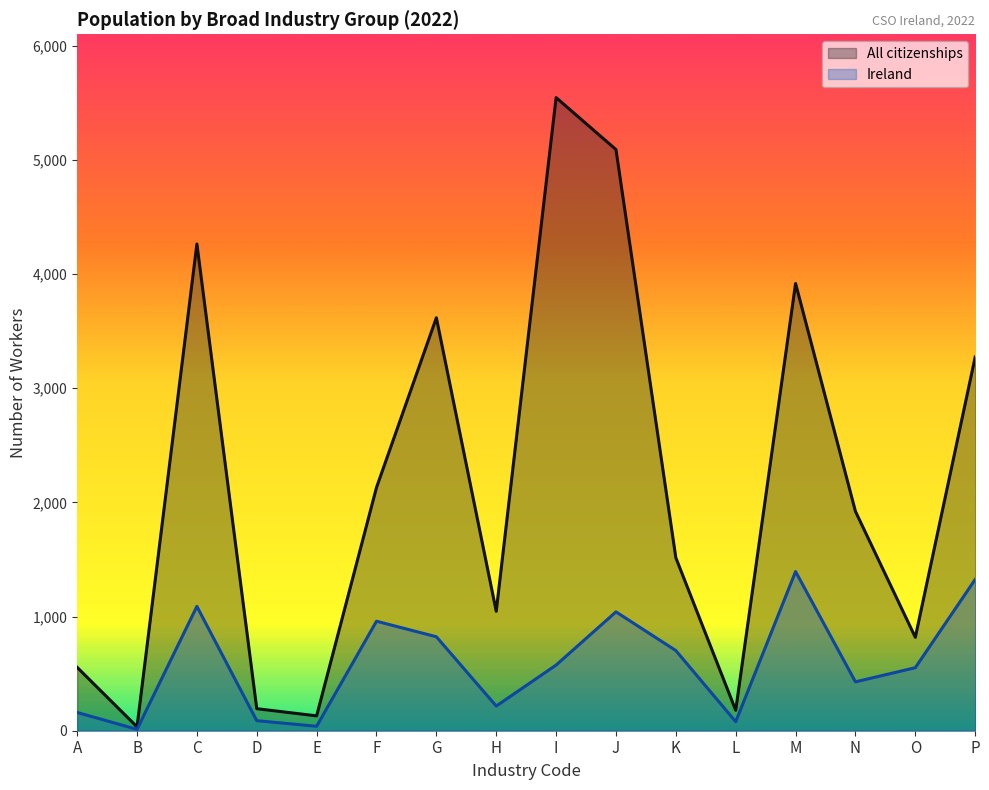

What are all the series names shown in the legend?

All citizenships, Ireland